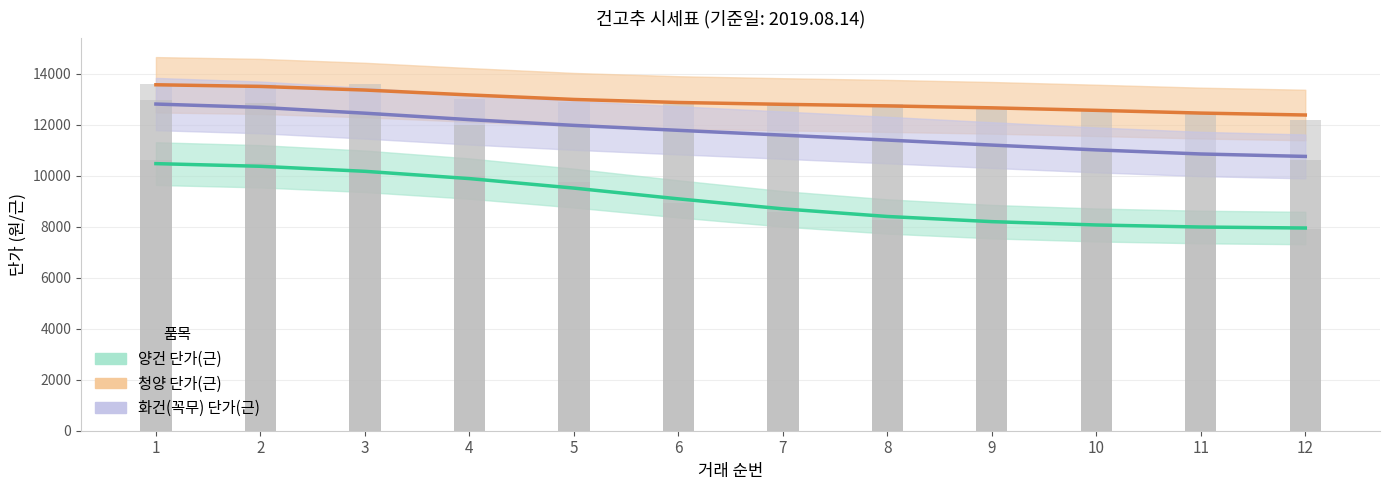

What is the difference between the 화건(꼭무) 단가(근) values at 2 and 6?

1060